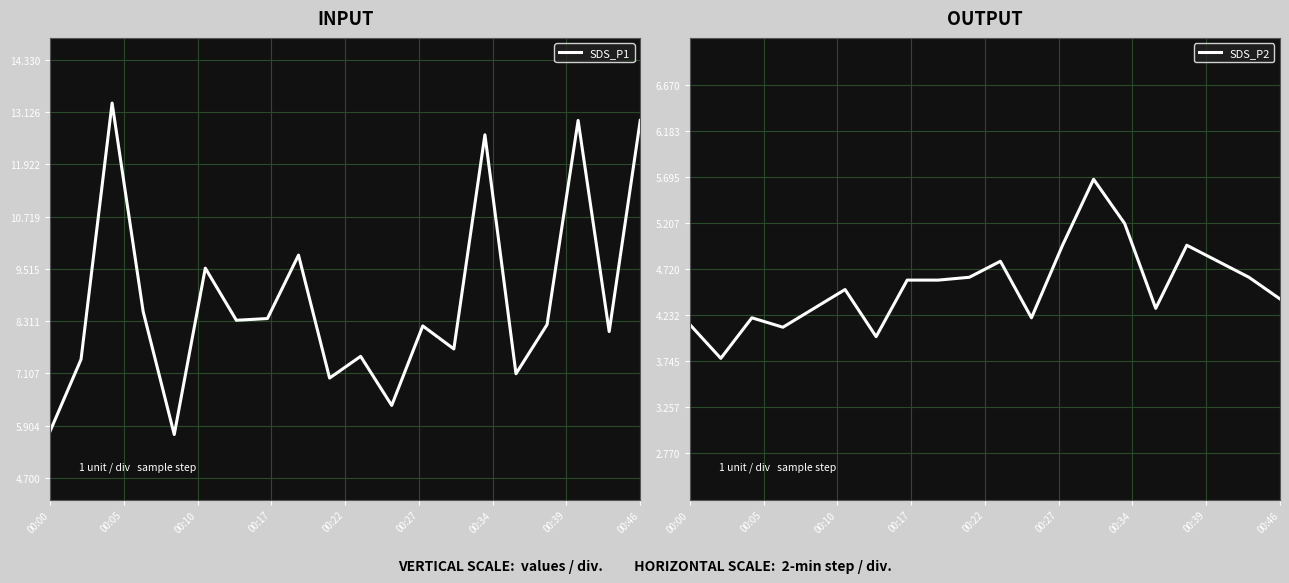

Is it true that SDS_P1 equals 5.8 at 00:00?

True